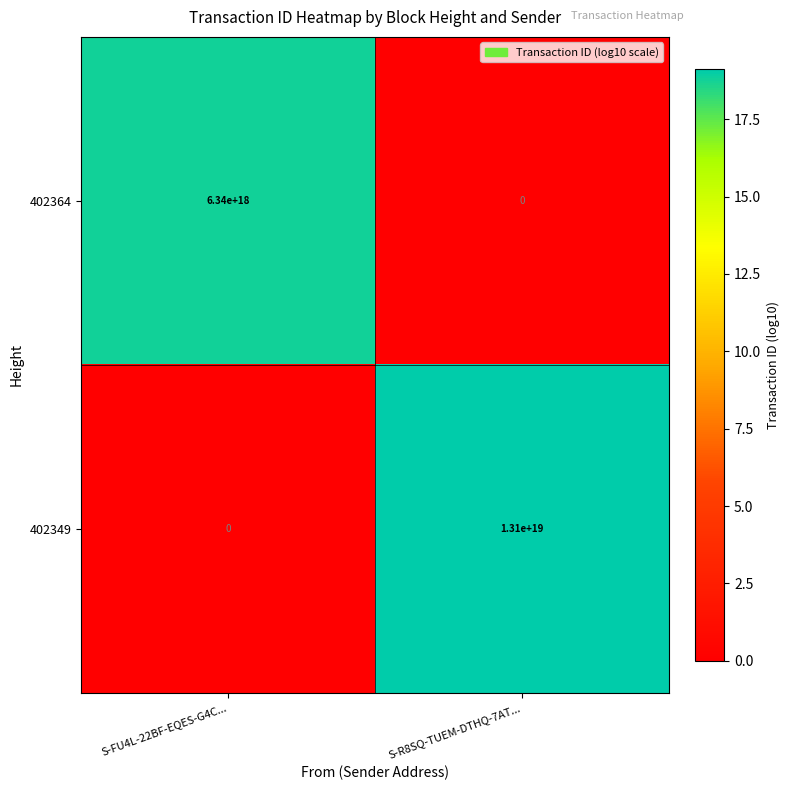

Where is 402364 nearest to the value 3170000000000000000?

S-FU4L-22BF-EQES-G4C...